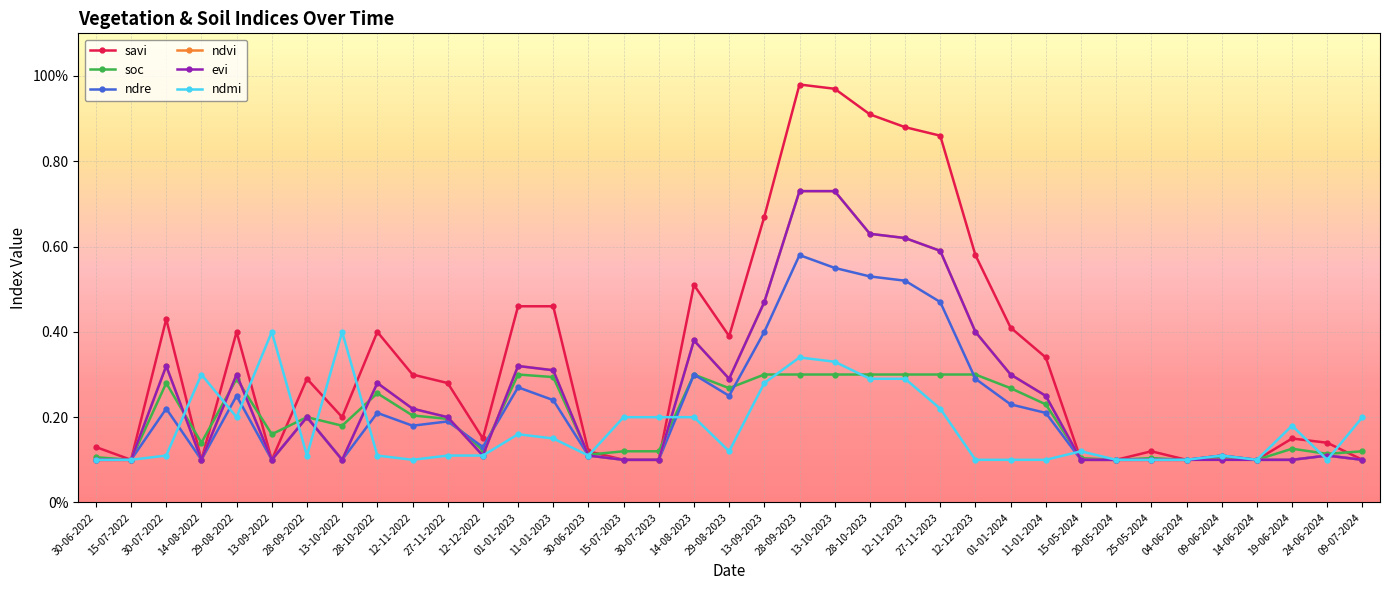

Reading left to right, extract all data points from this chart.

savi: 30-06-2022=0.1	15-07-2022=0.1	30-07-2022=0.4	14-08-2022=0.1	29-08-2022=0.4	13-09-2022=0.1	28-09-2022=0.3	13-10-2022=0.2	28-10-2022=0.4	12-11-2022=0.3	27-11-2022=0.3	12-12-2022=0.1	01-01-2023=0.5	11-01-2023=0.5	30-06-2023=0.1	15-07-2023=0.1	30-07-2023=0.1	14-08-2023=0.5	29-08-2023=0.4	13-09-2023=0.7	28-09-2023=1.0	13-10-2023=1.0	28-10-2023=0.9	12-11-2023=0.9	27-11-2023=0.9	12-12-2023=0.6	01-01-2024=0.4	11-01-2024=0.3	15-05-2024=0.1	20-05-2024=0.1	25-05-2024=0.1	04-06-2024=0.1	09-06-2024=0.1	14-06-2024=0.1	19-06-2024=0.1	24-06-2024=0.1	09-07-2024=0.1
soc: 30-06-2022=0.1	15-07-2022=0.1	30-07-2022=0.3	14-08-2022=0.1	29-08-2022=0.3	13-09-2022=0.2	28-09-2022=0.2	13-10-2022=0.2	28-10-2022=0.3	12-11-2022=0.2	27-11-2022=0.2	12-12-2022=0.1	01-01-2023=0.3	11-01-2023=0.3	30-06-2023=0.1	15-07-2023=0.1	30-07-2023=0.1	14-08-2023=0.3	29-08-2023=0.3	13-09-2023=0.3	28-09-2023=0.3	13-10-2023=0.3	28-10-2023=0.3	12-11-2023=0.3	27-11-2023=0.3	12-12-2023=0.3	01-01-2024=0.3	11-01-2024=0.2	15-05-2024=0.1	20-05-2024=0.1	25-05-2024=0.1	04-06-2024=0.1	09-06-2024=0.1	14-06-2024=0.1	19-06-2024=0.1	24-06-2024=0.1	09-07-2024=0.1
ndre: 30-06-2022=0.1	15-07-2022=0.1	30-07-2022=0.2	14-08-2022=0.1	29-08-2022=0.2	13-09-2022=0.1	28-09-2022=0.2	13-10-2022=0.1	28-10-2022=0.2	12-11-2022=0.2	27-11-2022=0.2	12-12-2022=0.1	01-01-2023=0.3	11-01-2023=0.2	30-06-2023=0.1	15-07-2023=0.1	30-07-2023=0.1	14-08-2023=0.3	29-08-2023=0.2	13-09-2023=0.4	28-09-2023=0.6	13-10-2023=0.6	28-10-2023=0.5	12-11-2023=0.5	27-11-2023=0.5	12-12-2023=0.3	01-01-2024=0.2	11-01-2024=0.2	15-05-2024=0.1	20-05-2024=0.1	25-05-2024=0.1	04-06-2024=0.1	09-06-2024=0.1	14-06-2024=0.1	19-06-2024=0.1	24-06-2024=0.1	09-07-2024=0.1
ndvi: 30-06-2022=0.1	15-07-2022=0.1	30-07-2022=0.3	14-08-2022=0.1	29-08-2022=0.3	13-09-2022=0.1	28-09-2022=0.2	13-10-2022=0.1	28-10-2022=0.3	12-11-2022=0.2	27-11-2022=0.2	12-12-2022=0.1	01-01-2023=0.3	11-01-2023=0.3	30-06-2023=0.1	15-07-2023=0.1	30-07-2023=0.1	14-08-2023=0.4	29-08-2023=0.3	13-09-2023=0.5	28-09-2023=0.7	13-10-2023=0.7	28-10-2023=0.6	12-11-2023=0.6	27-11-2023=0.6	12-12-2023=0.4	01-01-2024=0.3	11-01-2024=0.2	15-05-2024=0.1	20-05-2024=0.1	25-05-2024=0.1	04-06-2024=0.1	09-06-2024=0.1	14-06-2024=0.1	19-06-2024=0.1	24-06-2024=0.1	09-07-2024=0.1
evi: 30-06-2022=0.1	15-07-2022=0.1	30-07-2022=0.3	14-08-2022=0.1	29-08-2022=0.3	13-09-2022=0.1	28-09-2022=0.2	13-10-2022=0.1	28-10-2022=0.3	12-11-2022=0.2	27-11-2022=0.2	12-12-2022=0.1	01-01-2023=0.3	11-01-2023=0.3	30-06-2023=0.1	15-07-2023=0.1	30-07-2023=0.1	14-08-2023=0.4	29-08-2023=0.3	13-09-2023=0.5	28-09-2023=0.7	13-10-2023=0.7	28-10-2023=0.6	12-11-2023=0.6	27-11-2023=0.6	12-12-2023=0.4	01-01-2024=0.3	11-01-2024=0.2	15-05-2024=0.1	20-05-2024=0.1	25-05-2024=0.1	04-06-2024=0.1	09-06-2024=0.1	14-06-2024=0.1	19-06-2024=0.1	24-06-2024=0.1	09-07-2024=0.1
ndmi: 30-06-2022=0.1	15-07-2022=0.1	30-07-2022=0.1	14-08-2022=0.3	29-08-2022=0.2	13-09-2022=0.4	28-09-2022=0.1	13-10-2022=0.4	28-10-2022=0.1	12-11-2022=0.1	27-11-2022=0.1	12-12-2022=0.1	01-01-2023=0.2	11-01-2023=0.1	30-06-2023=0.1	15-07-2023=0.2	30-07-2023=0.2	14-08-2023=0.2	29-08-2023=0.1	13-09-2023=0.3	28-09-2023=0.3	13-10-2023=0.3	28-10-2023=0.3	12-11-2023=0.3	27-11-2023=0.2	12-12-2023=0.1	01-01-2024=0.1	11-01-2024=0.1	15-05-2024=0.1	20-05-2024=0.1	25-05-2024=0.1	04-06-2024=0.1	09-06-2024=0.1	14-06-2024=0.1	19-06-2024=0.2	24-06-2024=0.1	09-07-2024=0.2